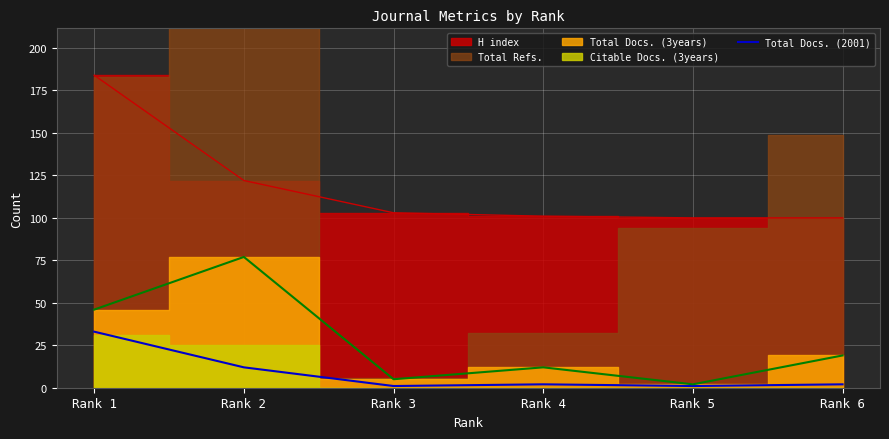

Is it true that the value at Rank 6 is 3?

False